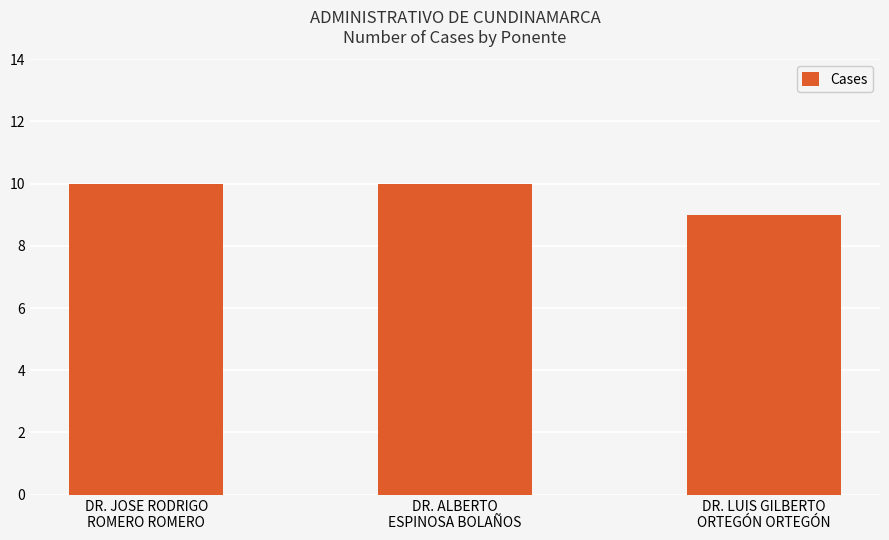

The value at DR. ALBERTO
ESPINOSA BOLAÑOS is 2. True or false?

False